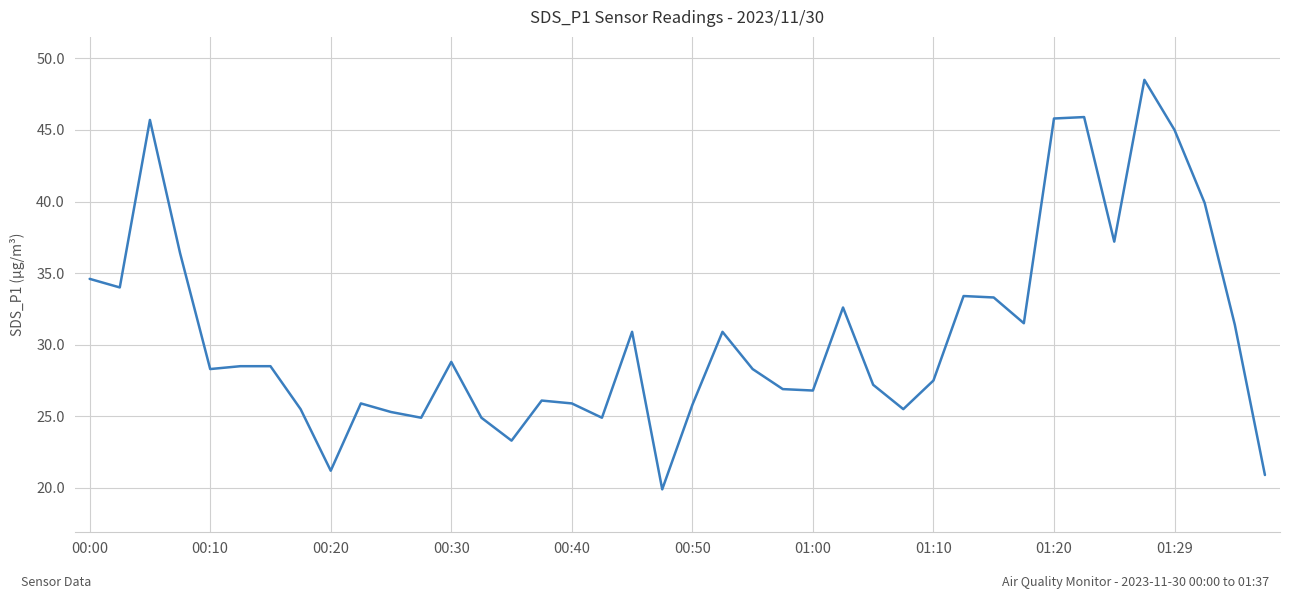

What is the difference between the maximum and minimum values?

28.6